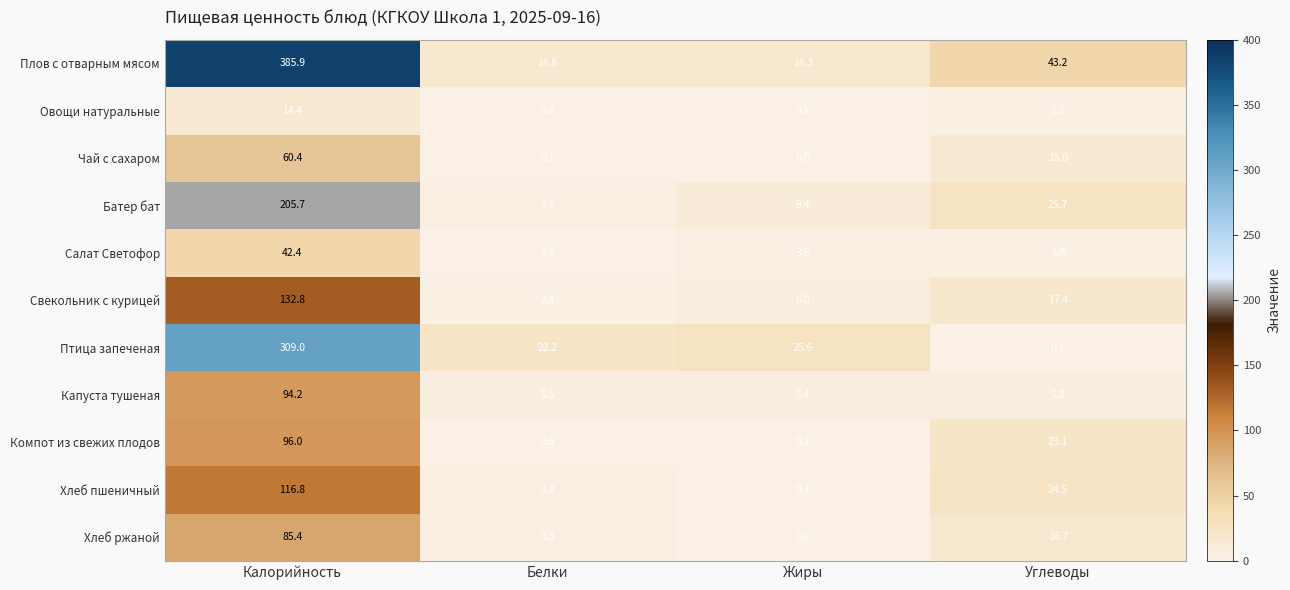

What is the highest value of the Овощи натуральные series?

14.4